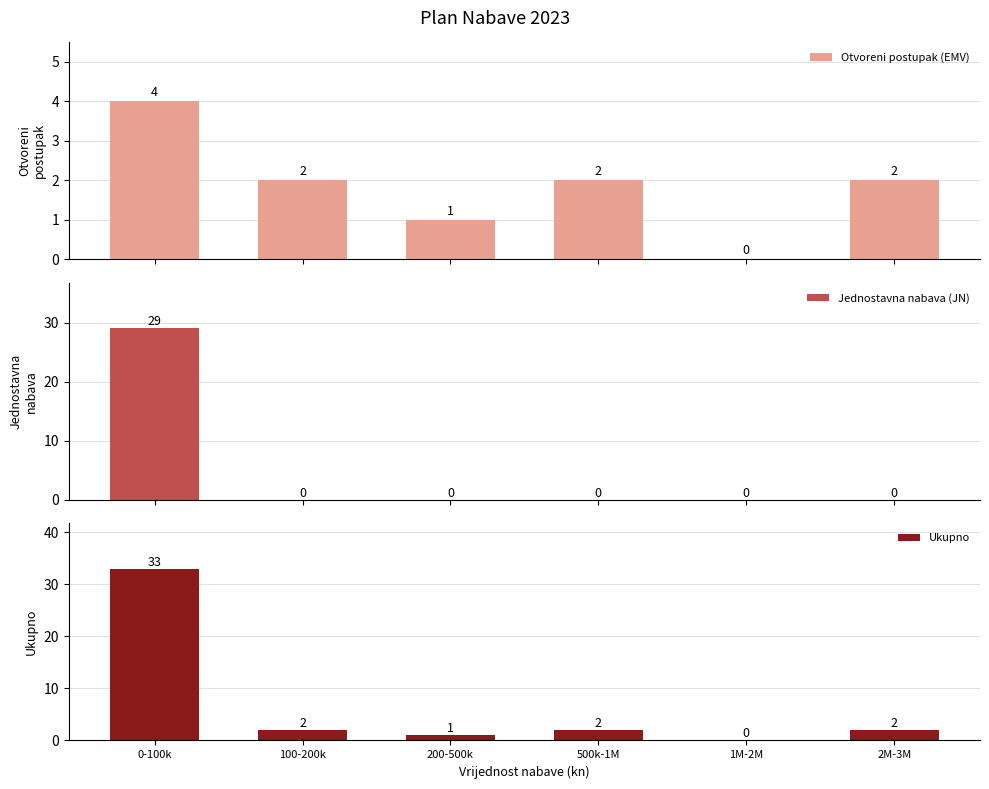

What position from the left is 200-500k?

3